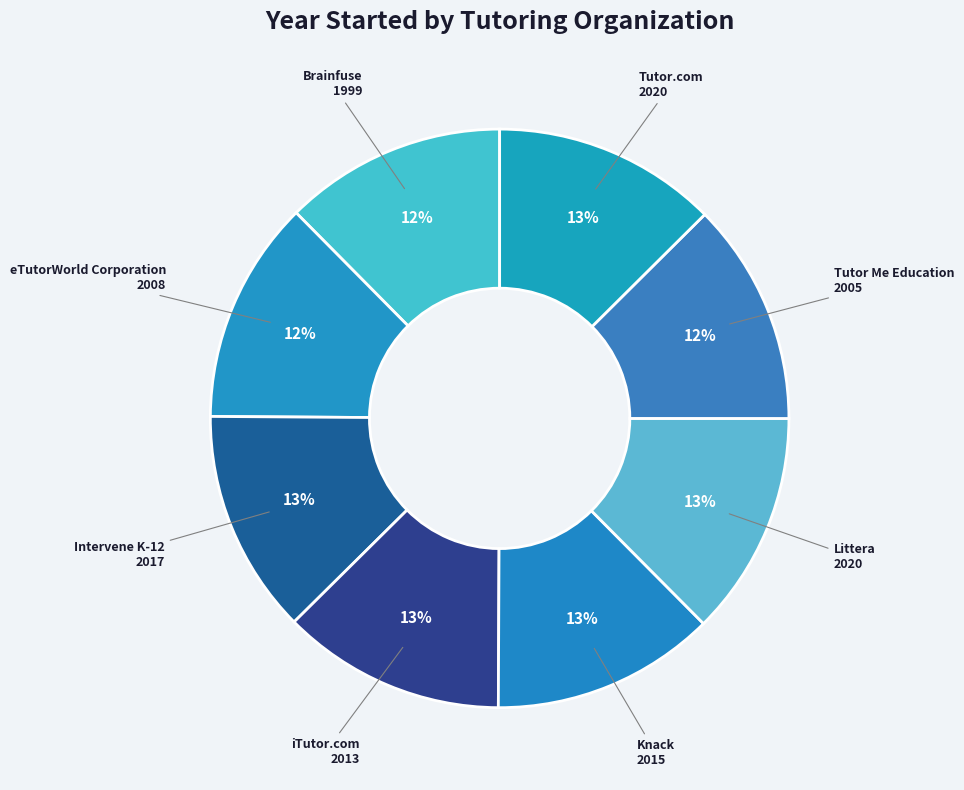

Approximately how many times larger is the value at Intervene K-12 compared to iTutor.com?

1.0